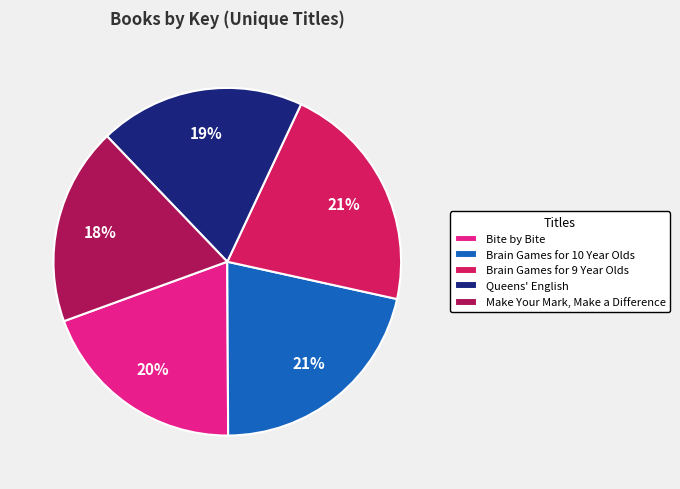

Approximately how many times larger is the value at Bite by Bite compared to Make Your Mark, Make a Difference?

1.1